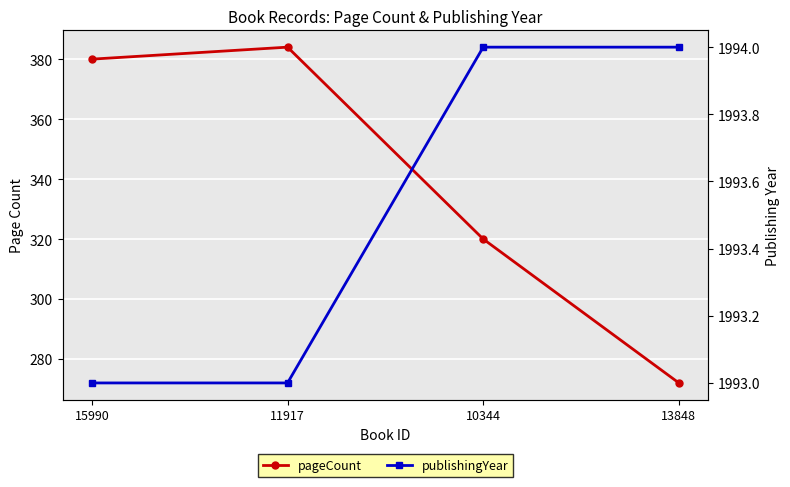

Count the publishingYear values in the range 1993 to 1994.

4